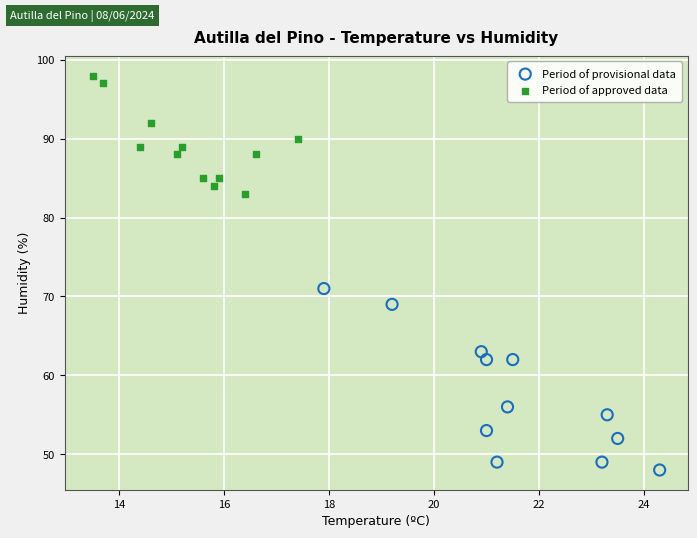

Which series reaches the minimum Y coordinate?

Period of provisional data